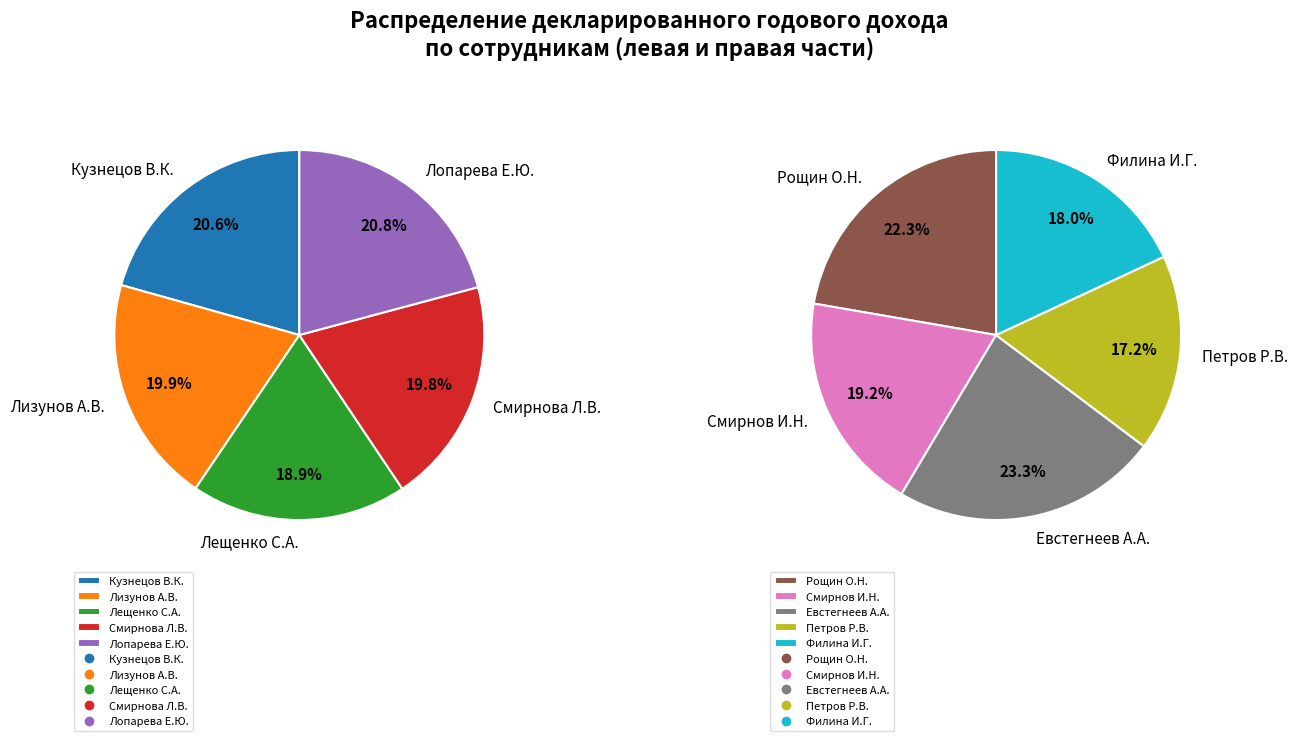

Is the sum of Смирнова Л.В. and Кузнецов В.К. greater than half?

No